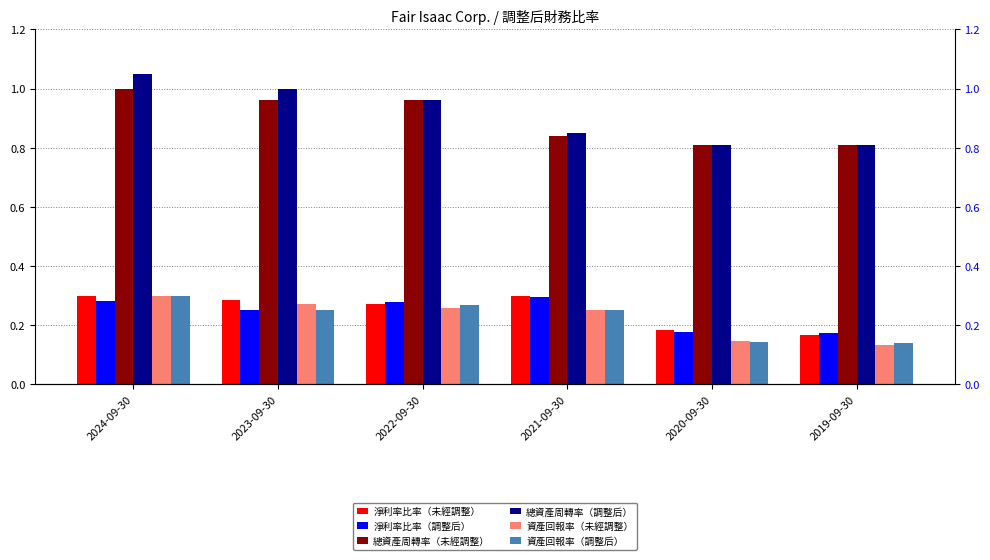

Which series has the largest range (max minus min)?

總資產周轉率（調整后）